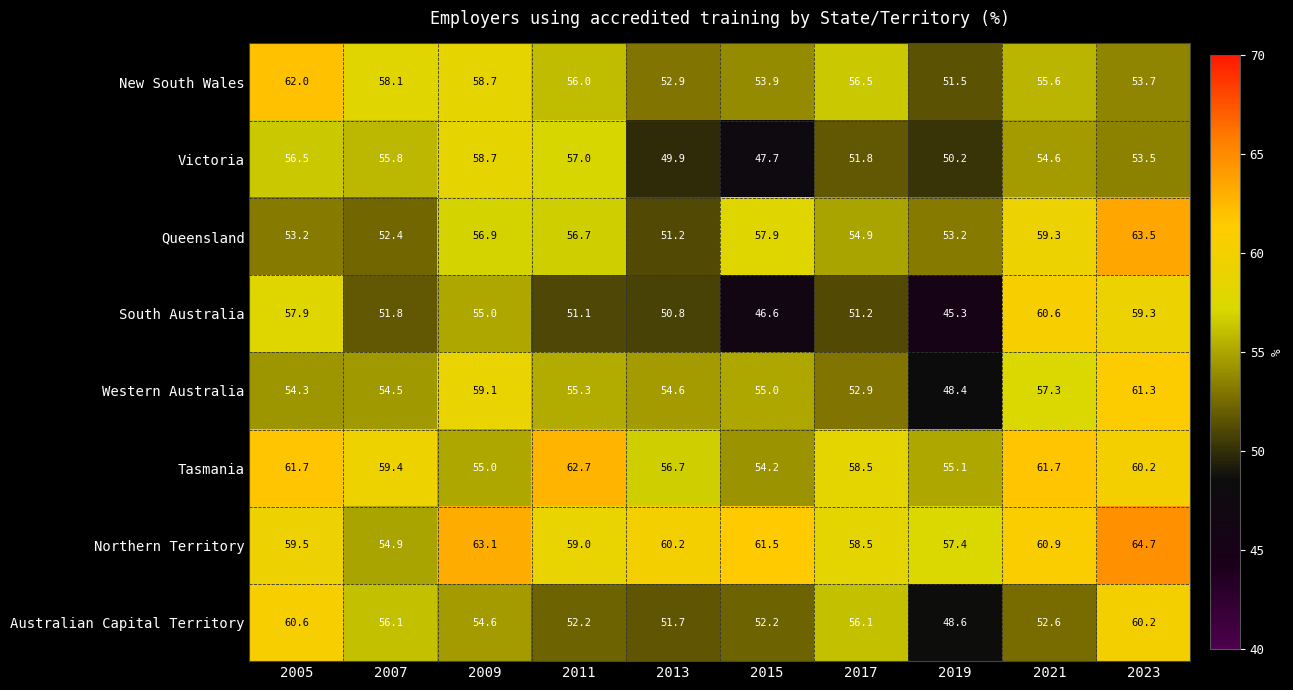

The value of Tasmania at 2007 is 27.2. True or false?

False